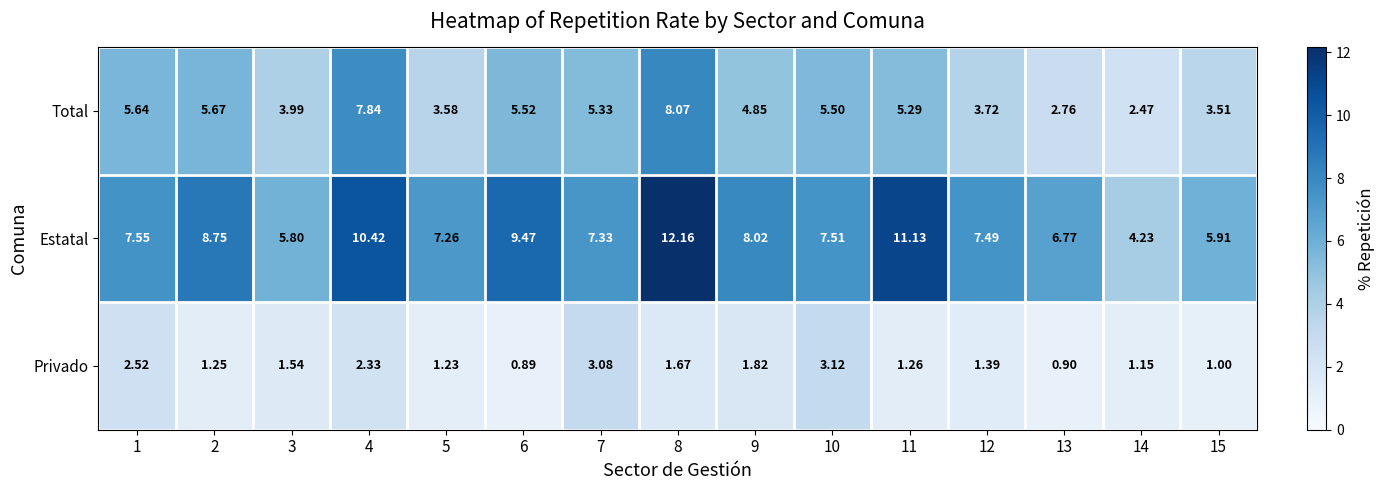

Rank the series at 8 from highest to lowest value.

Estatal, Total, Privado